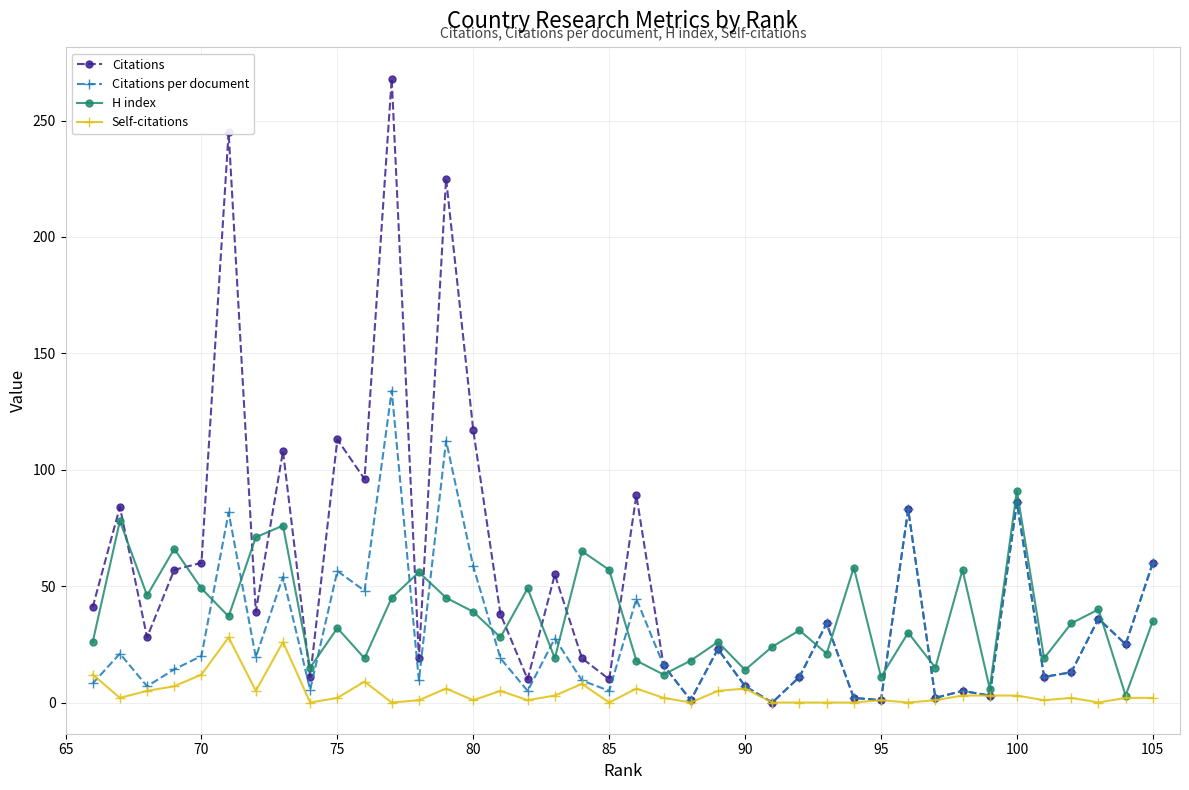

Which series has the widest spread of values?

Citations